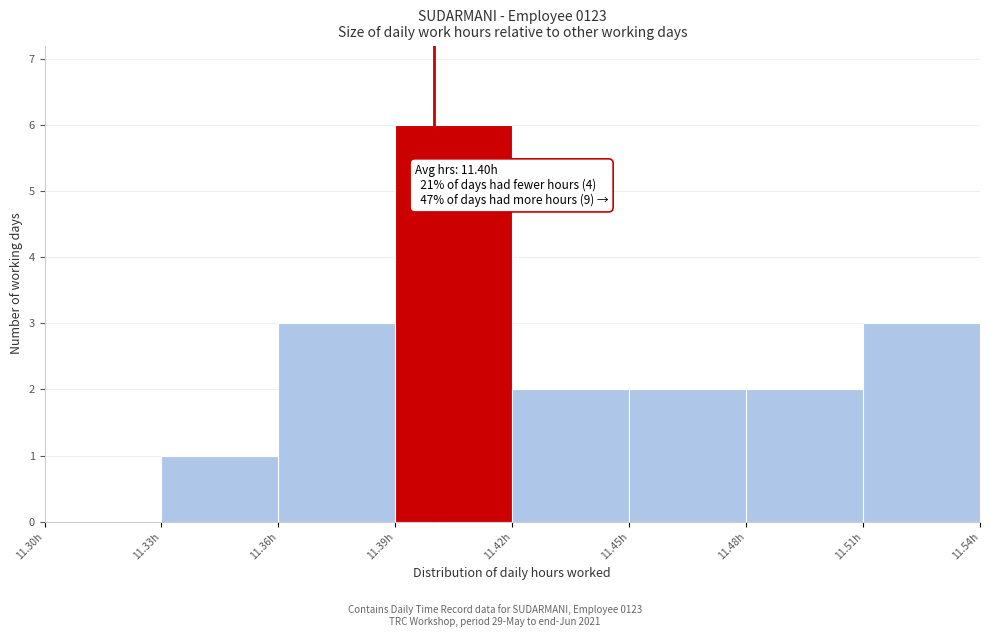

Over which range of the x-axis is the bar tallest?

11.39 to 11.42